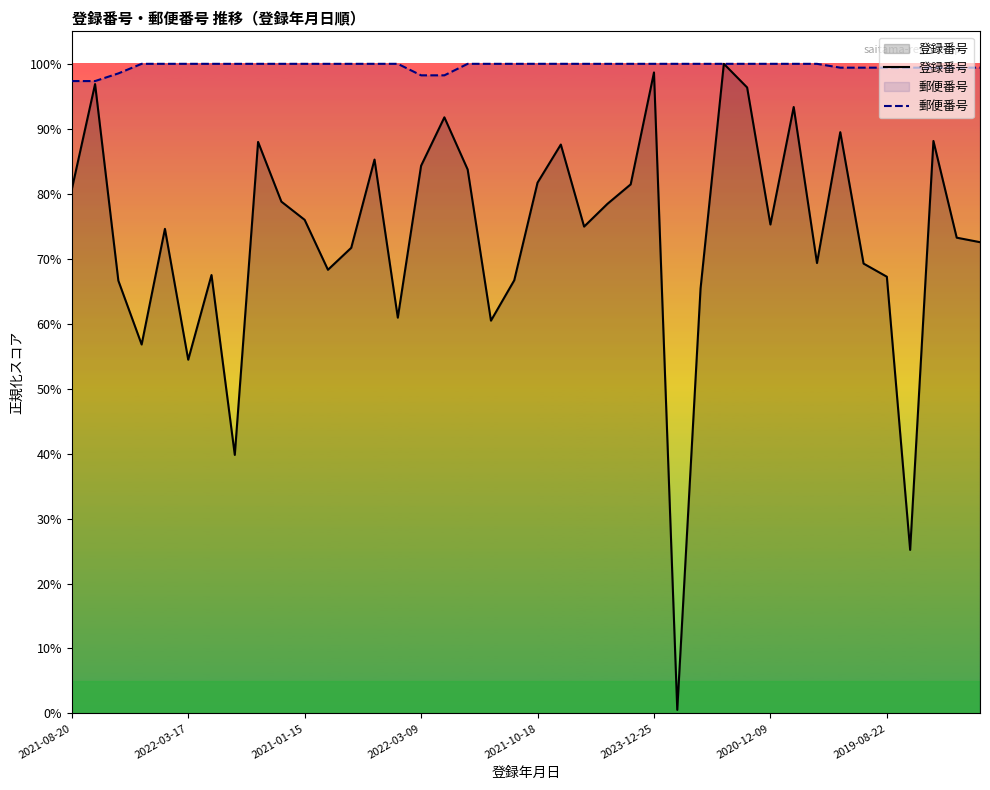

Is it true that 郵便番号 equals 1.0 at 11?

True